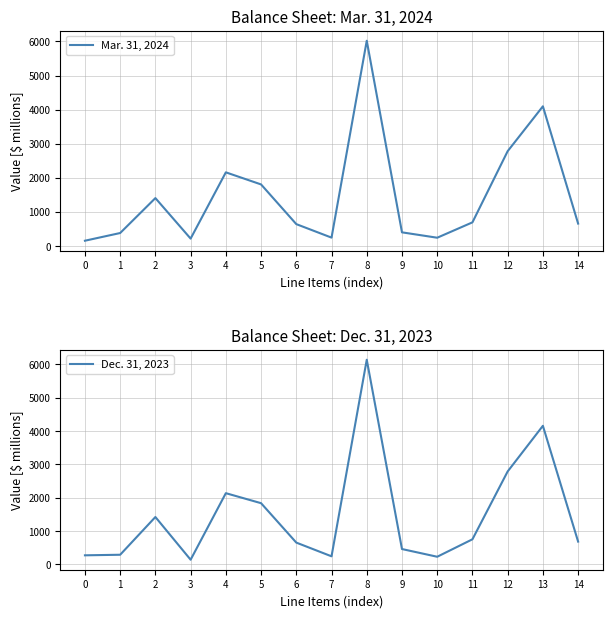

Between which two adjacent categories do Dec. 31, 2023 and Mar. 31, 2024 first intersect?

0 and 1